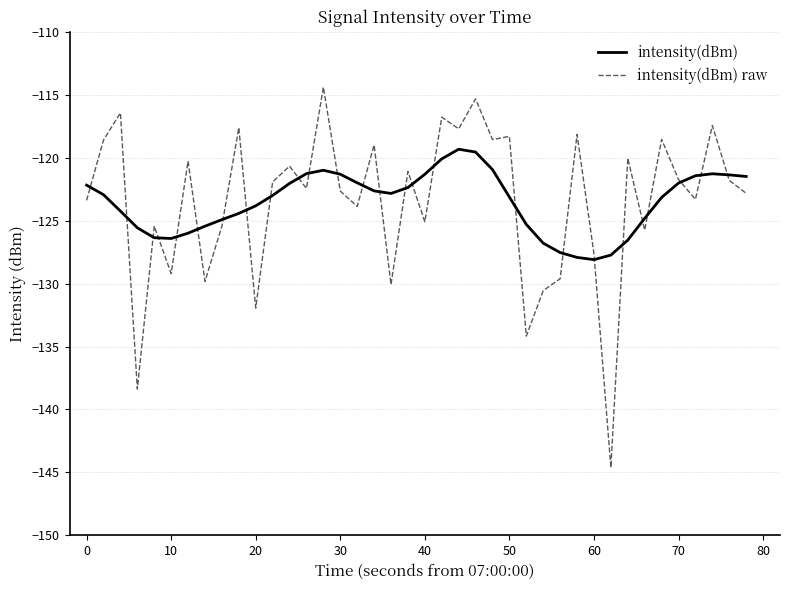

What is the greatest value displayed?

-114.4